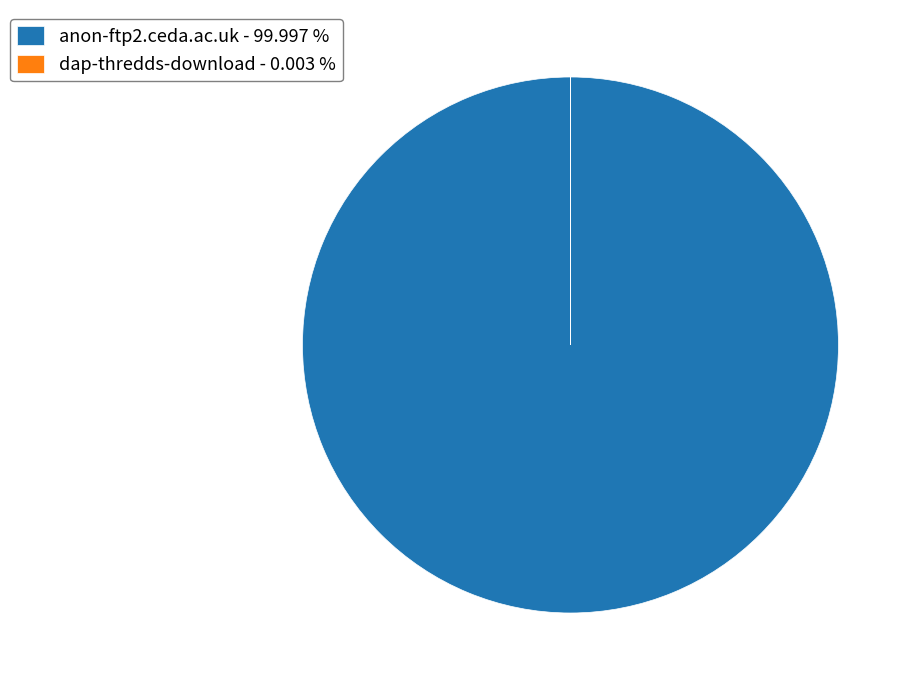

True or false: anon-ftp2.ceda.ac.uk accounts for 100% of the total.

True